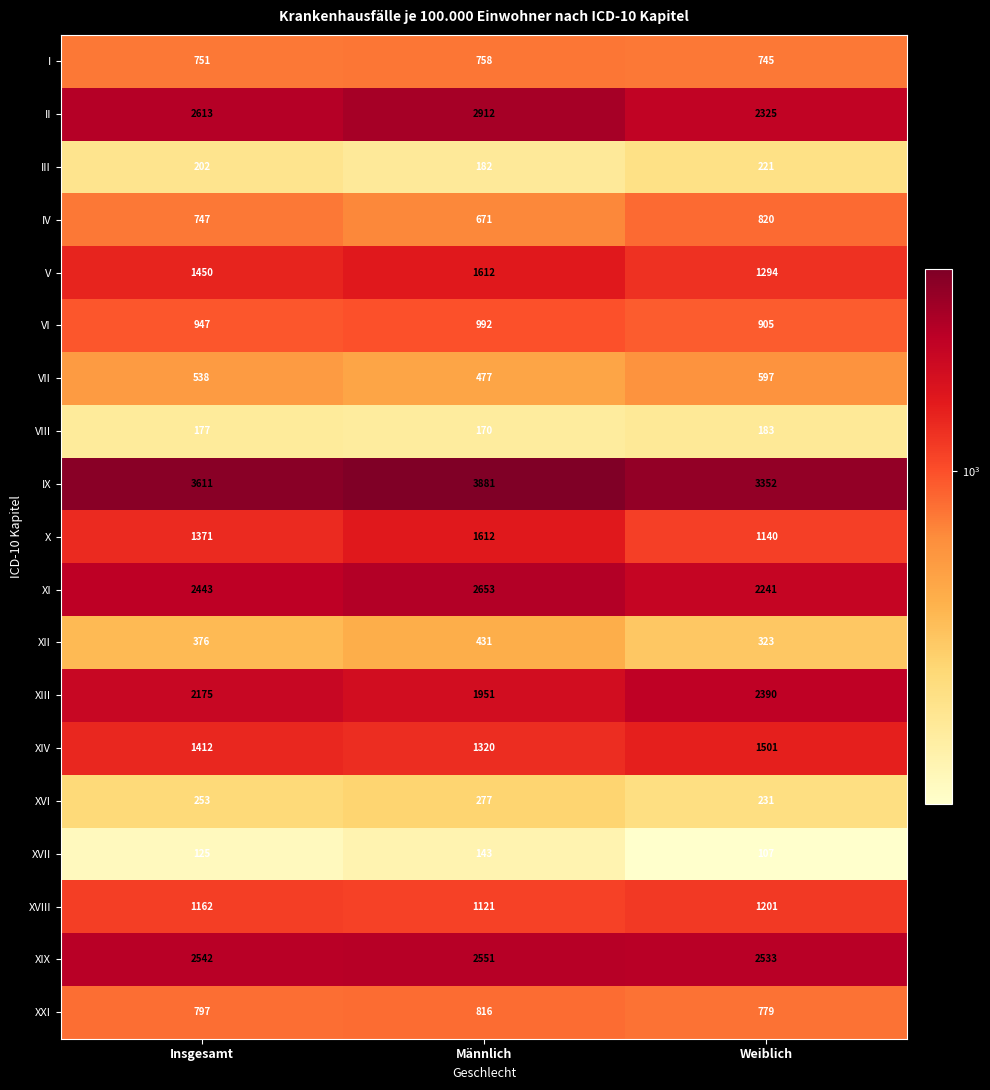

List the labels in order of II value, smallest first.

Weiblich, Insgesamt, Männlich